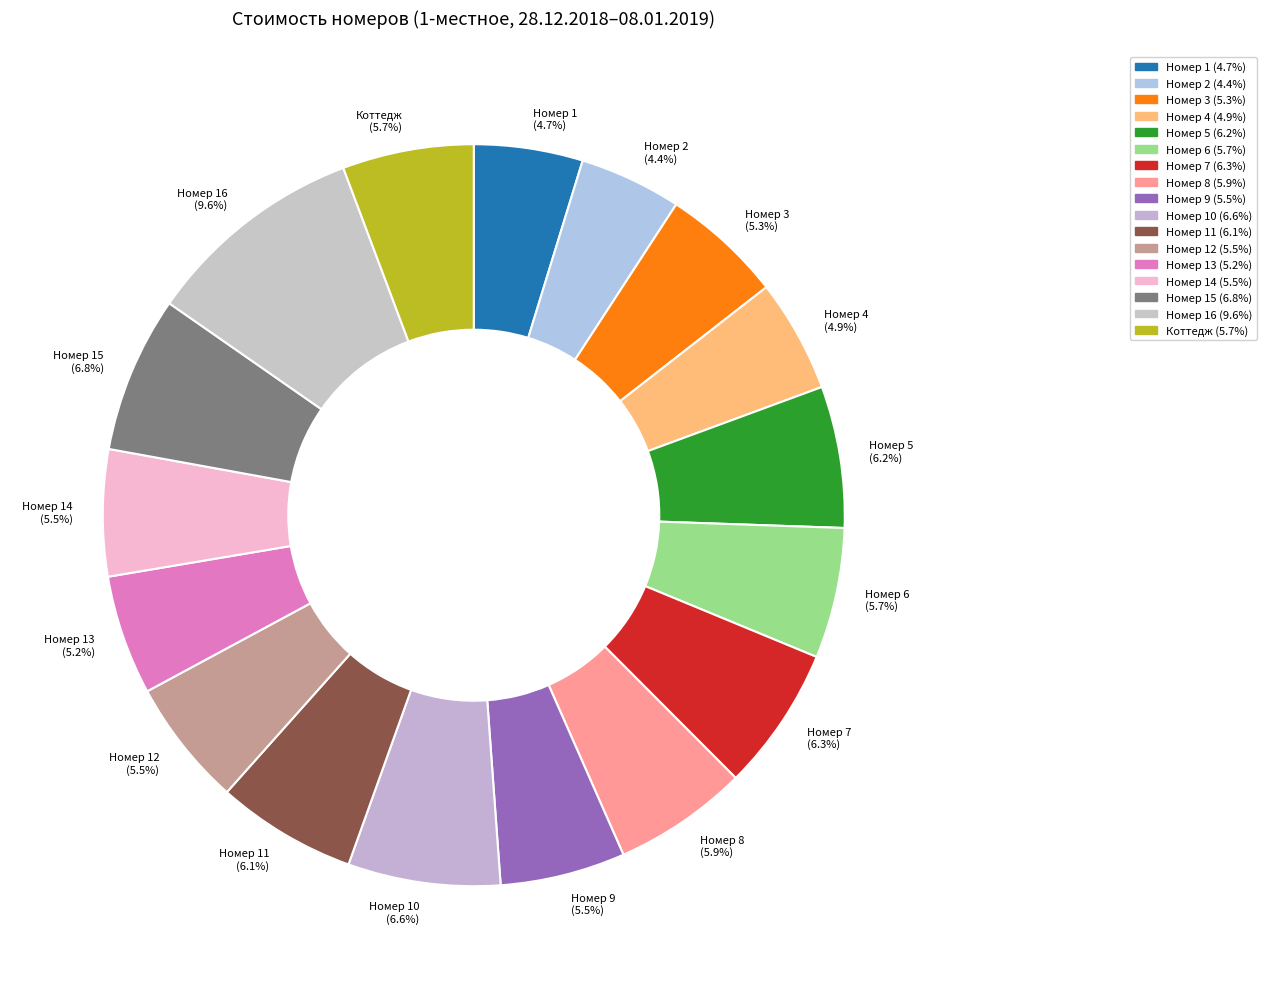

Which category has the biggest portion of the pie?

Номер 16 (9.6%)